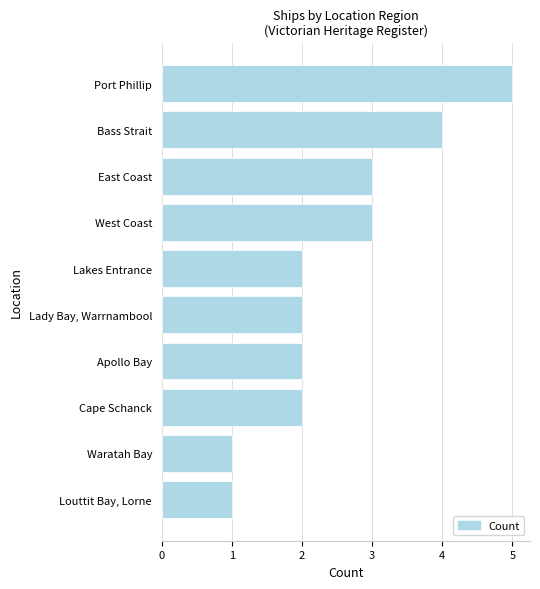

How many data points does each series have?

10